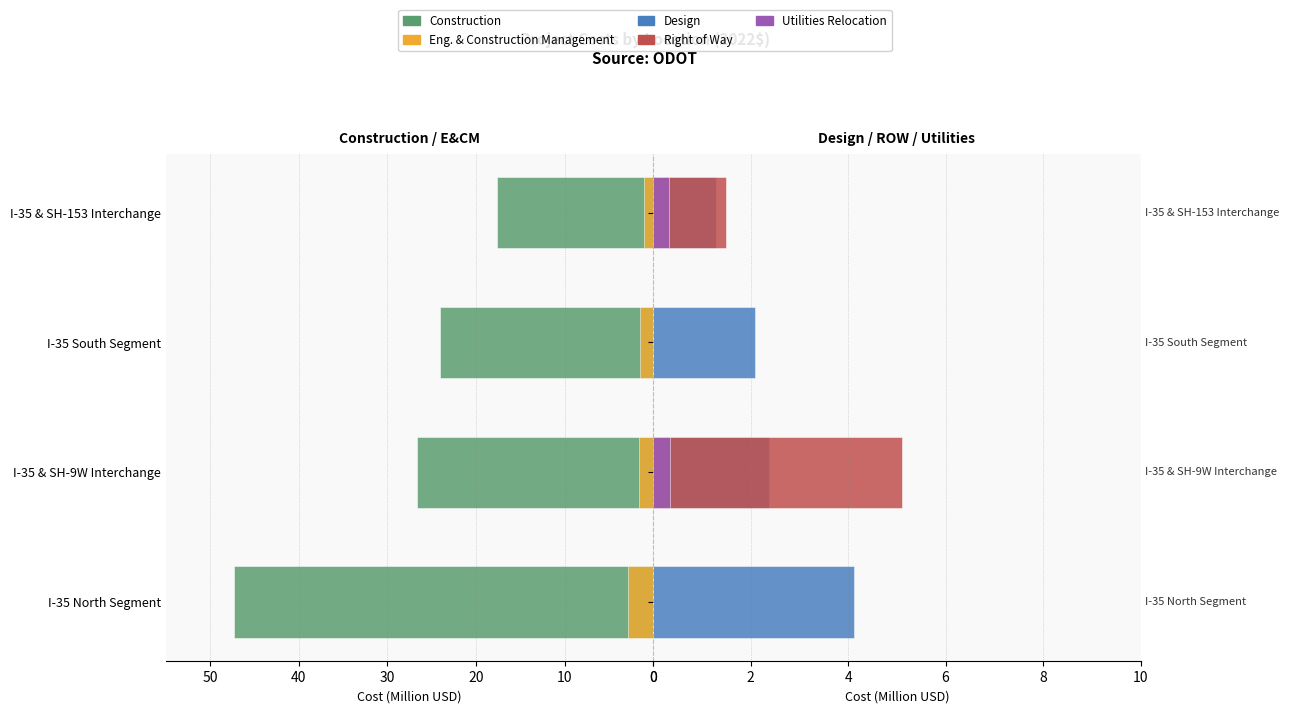

Are the bars horizontal?

Yes